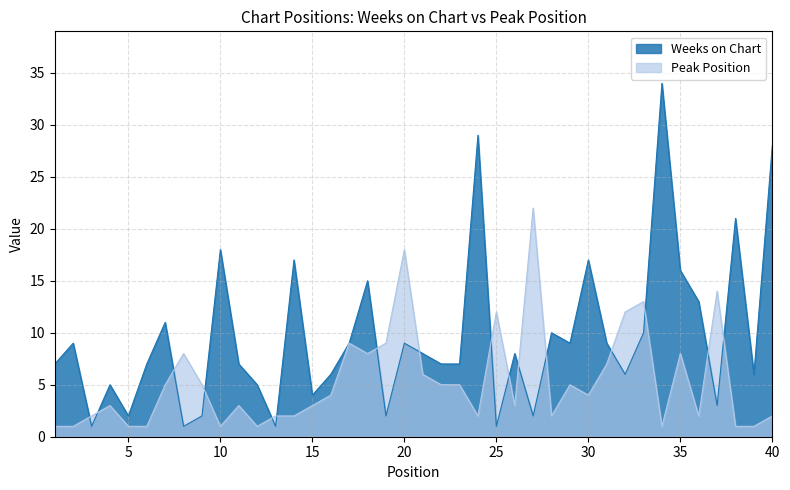

List the series in order of their peak value, lowest first.

Peak Position, Weeks on Chart